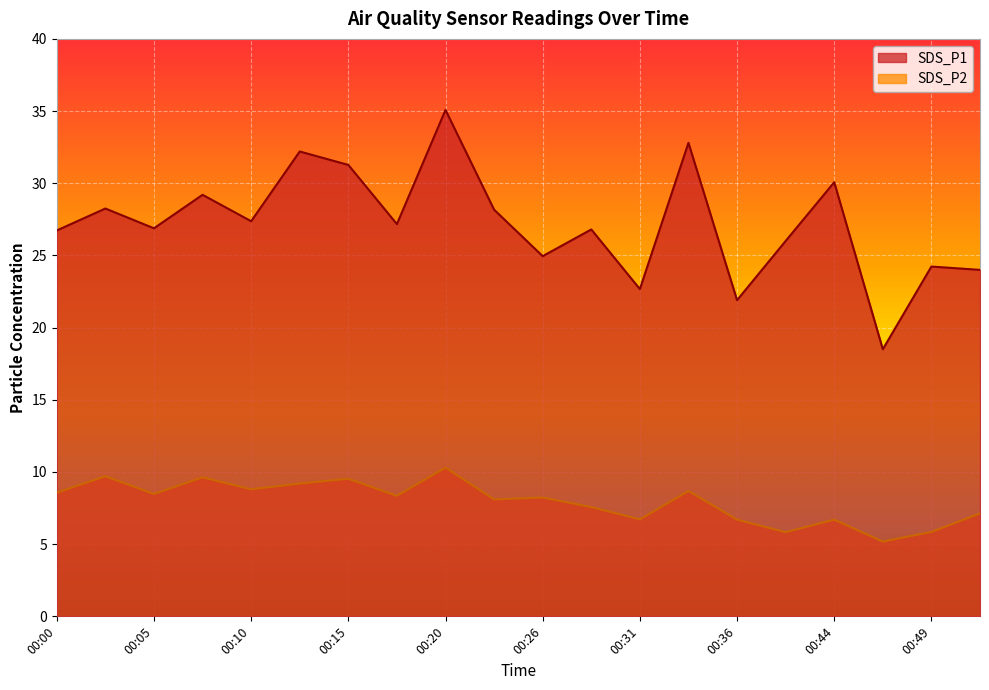

List the series in order of their peak value, highest first.

SDS_P1, SDS_P2